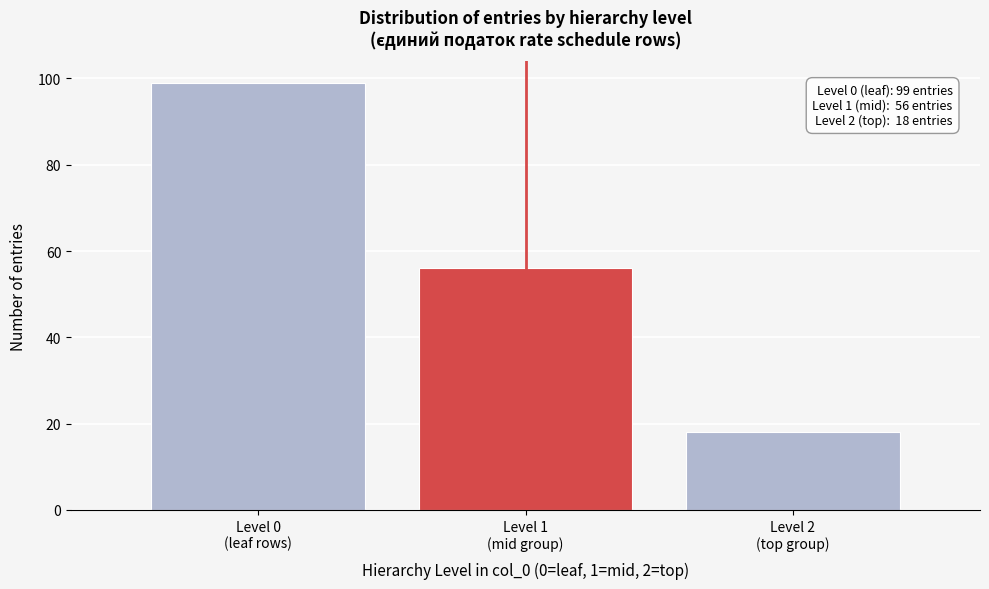

Reading left to right, extract all data points from this chart.

99	56	18